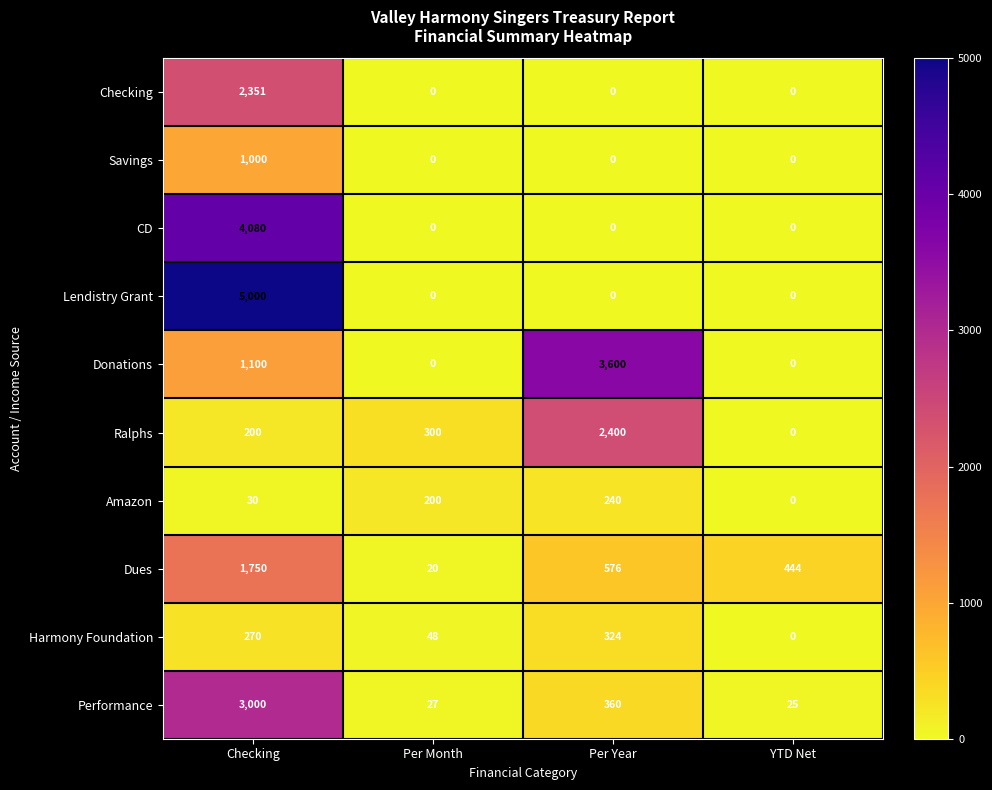

What is the difference between the second highest and second lowest values in the Harmony Foundation series?

222